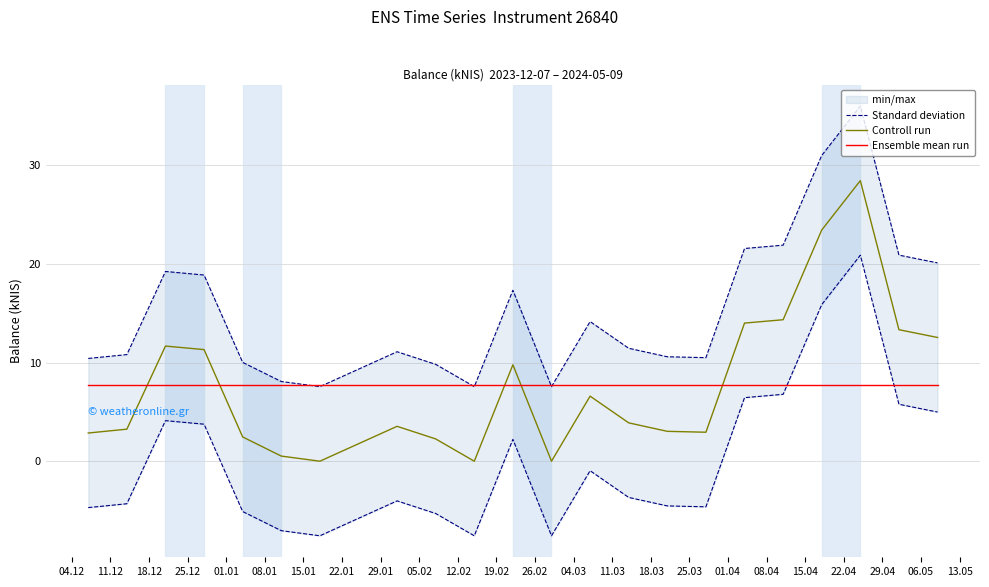

How many values in the Controll run series exceed 3?

14